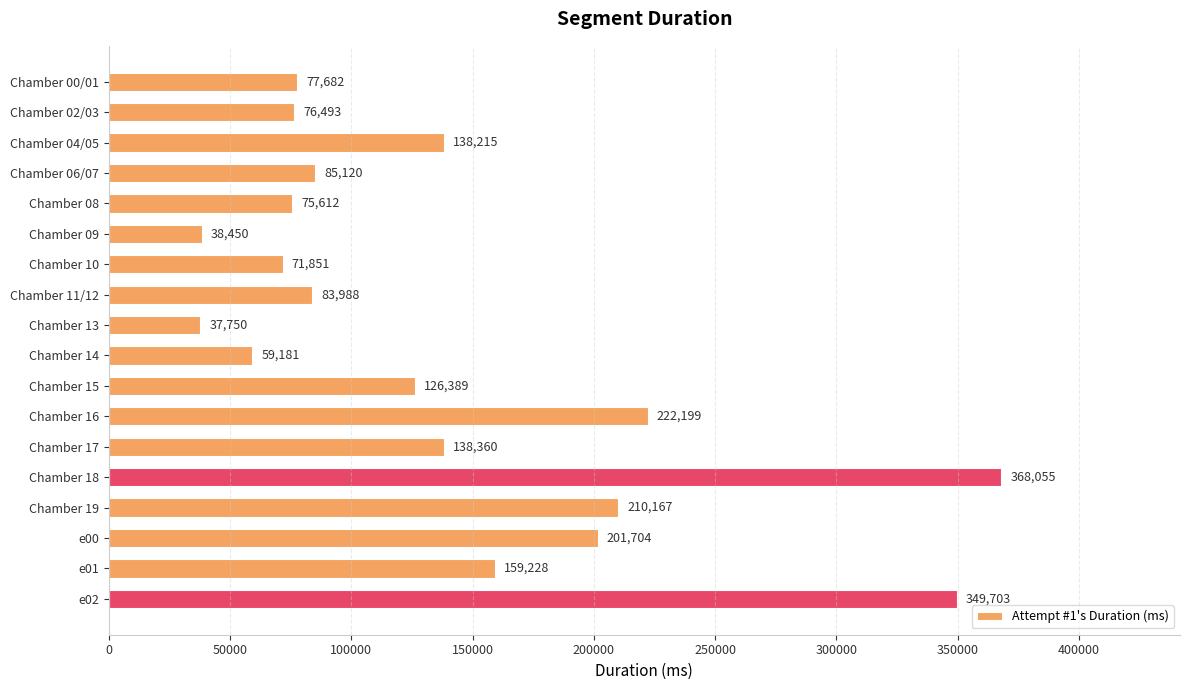

At which label is the value closest to 202902?

e00